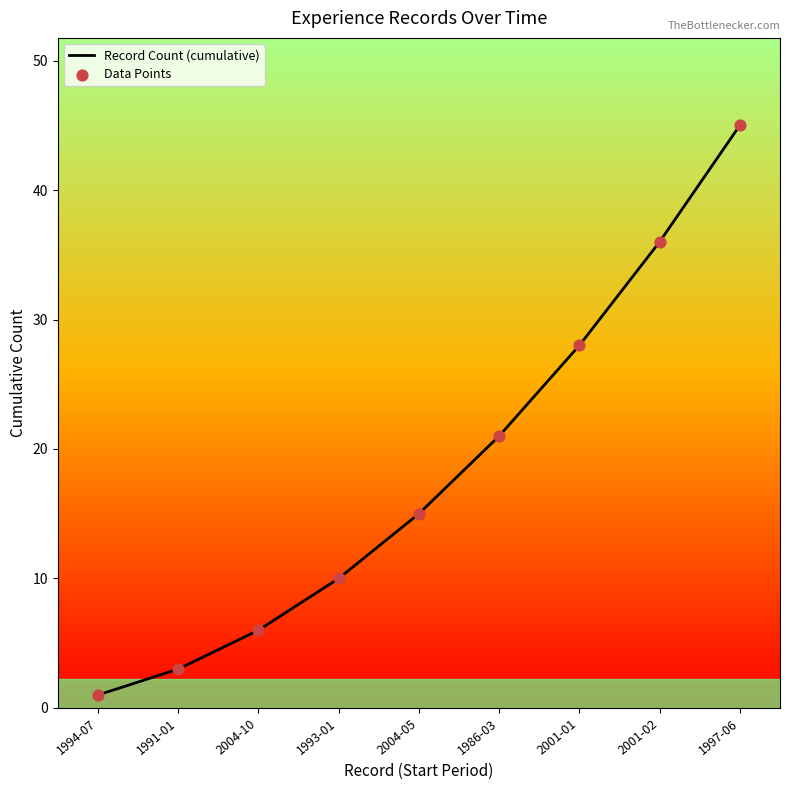

Which series contains the highest Y value?

Record Count (cumulative)